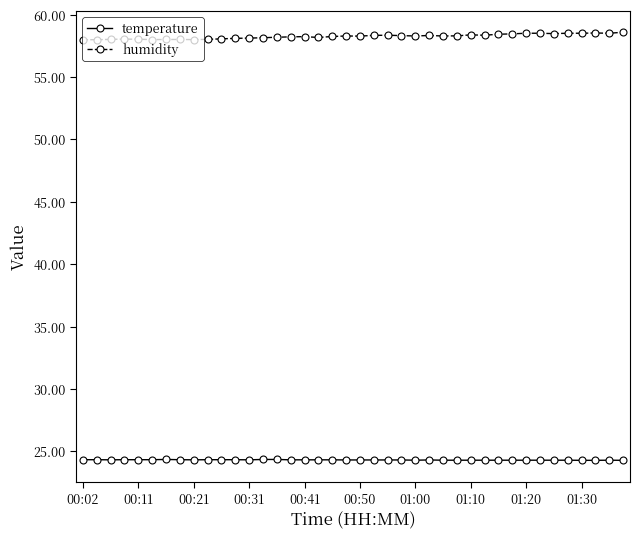

What is the maximum value shown in the chart?

58.6